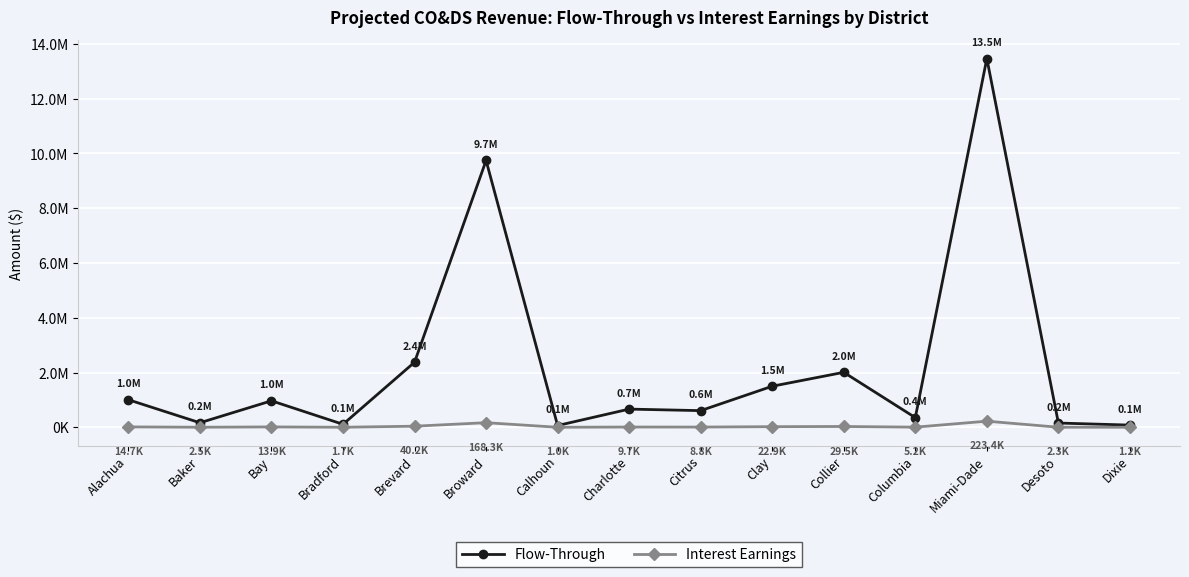

How many values in the Interest Earnings series are below 9744?

7